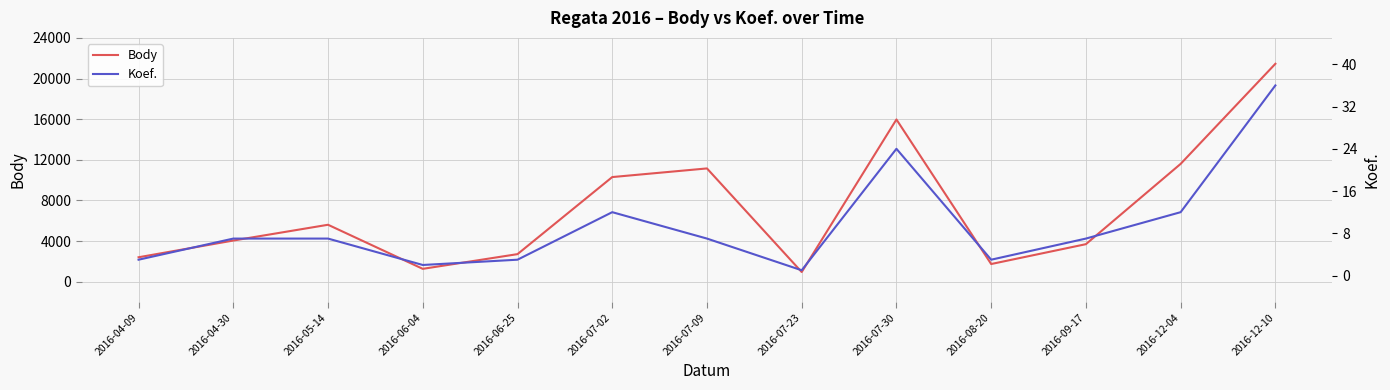

List the labels in order of Body value, smallest first.

2016-07-23, 2016-06-04, 2016-08-20, 2016-04-09, 2016-06-25, 2016-09-17, 2016-04-30, 2016-05-14, 2016-07-02, 2016-07-09, 2016-12-04, 2016-07-30, 2016-12-10